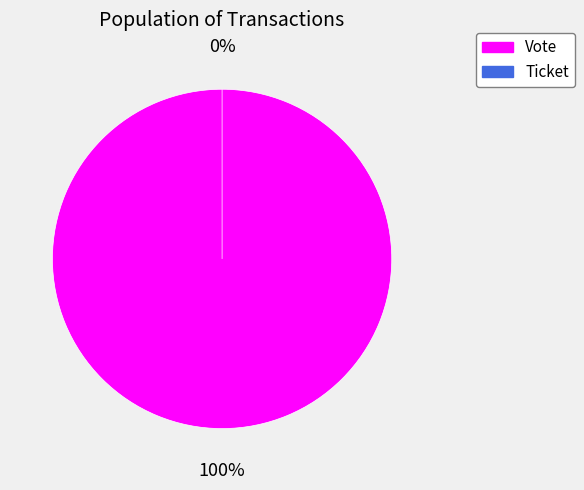

Count the number of slices in the pie.

2